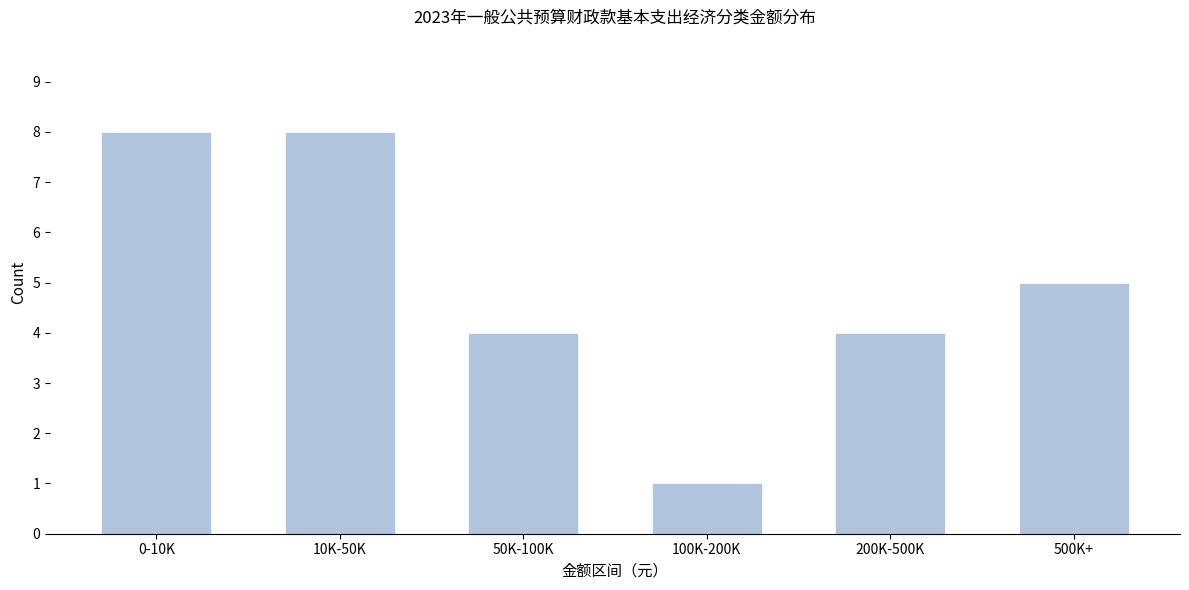

Reading right to left, what are all the values shown in this chart?

500K+=5	200K-500K=4	100K-200K=1	50K-100K=4	10K-50K=8	0-10K=8